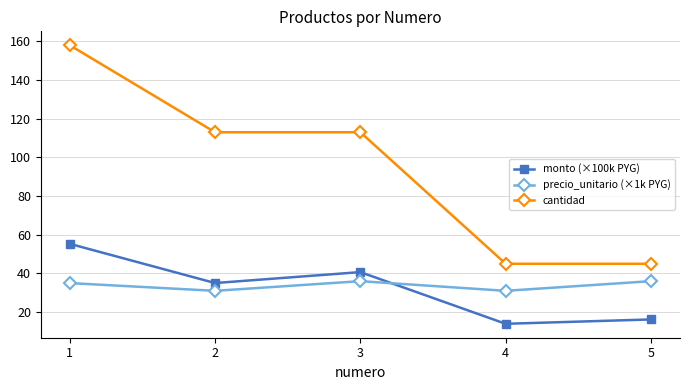

What is the maximum value for monto (×100k PYG)?

55.3